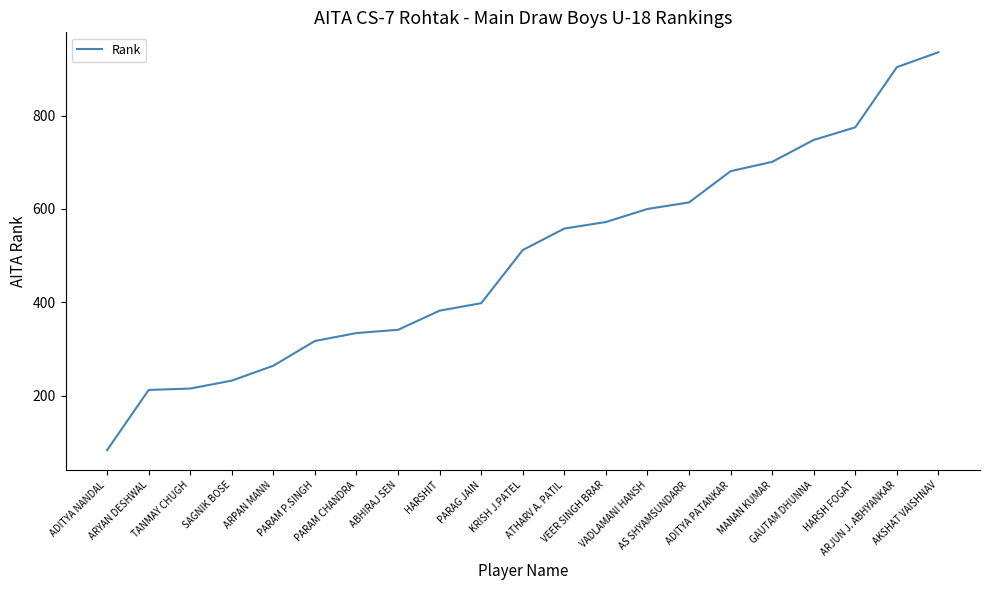

Which category has the lowest value across all series?

ADITYA NANDAL